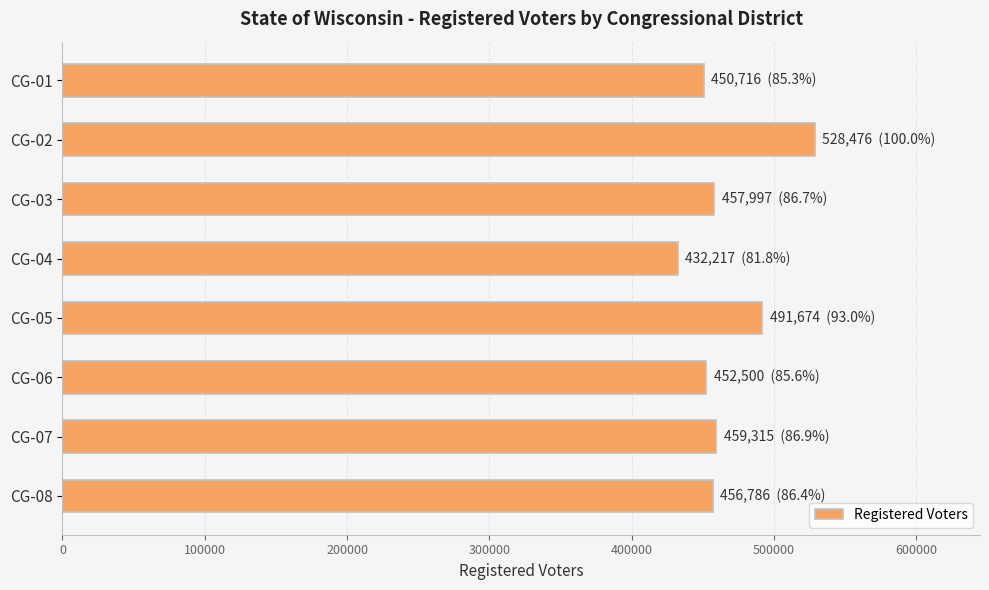

What is the difference between the second highest and second lowest values?

40958